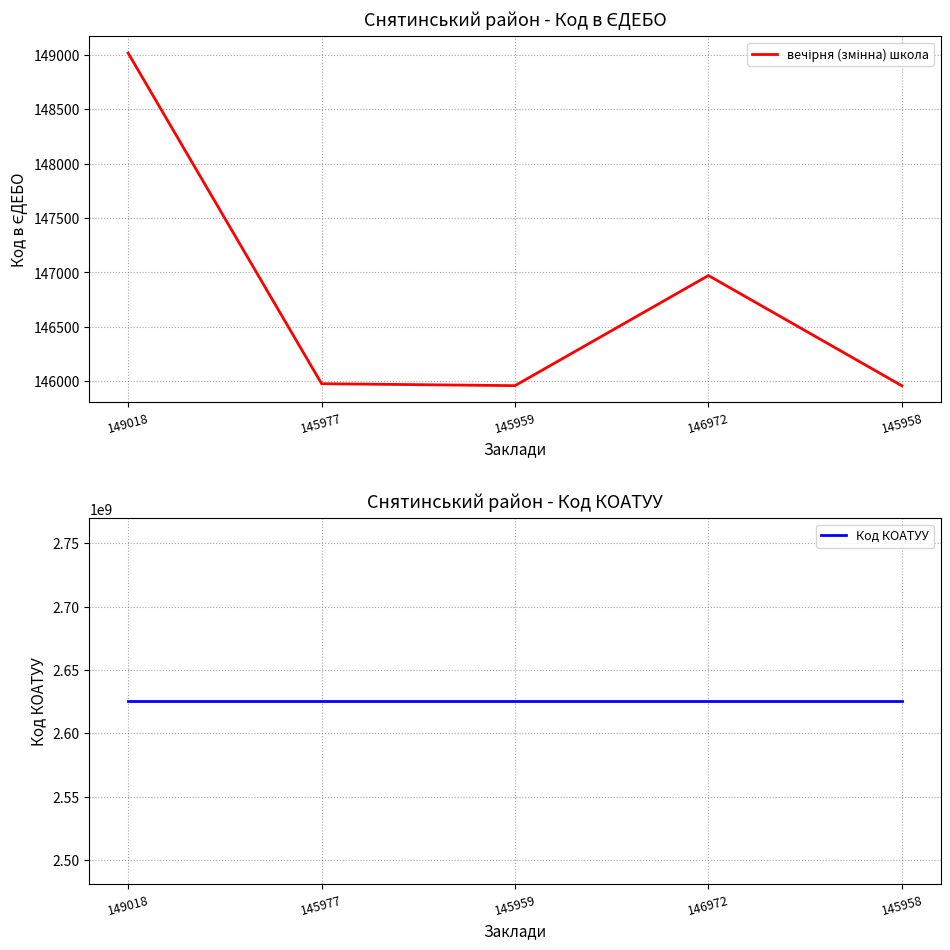

Where is Код КОАТУУ nearest to the value 2625210100?

149018